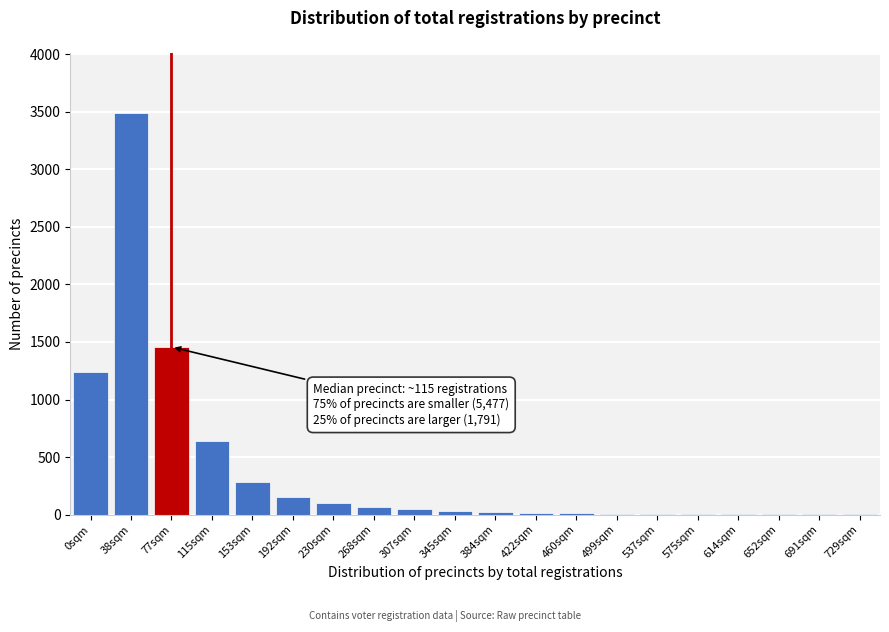

What is the sum of all values?

7581